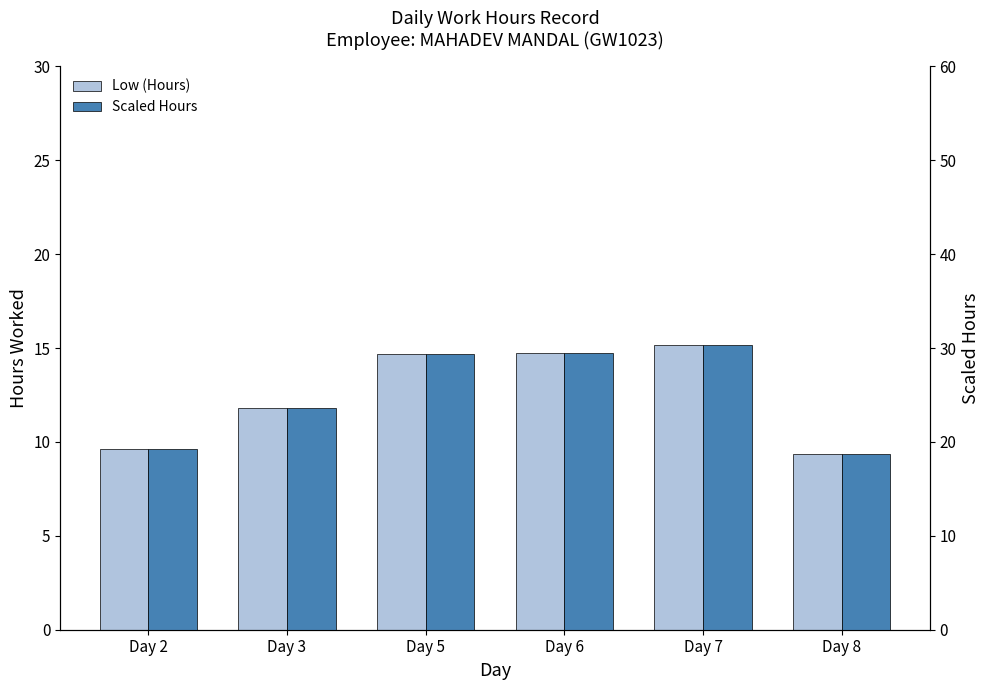

At Day 8, list the series in order from largest to smallest.

Scaled Hours, Low (Hours)